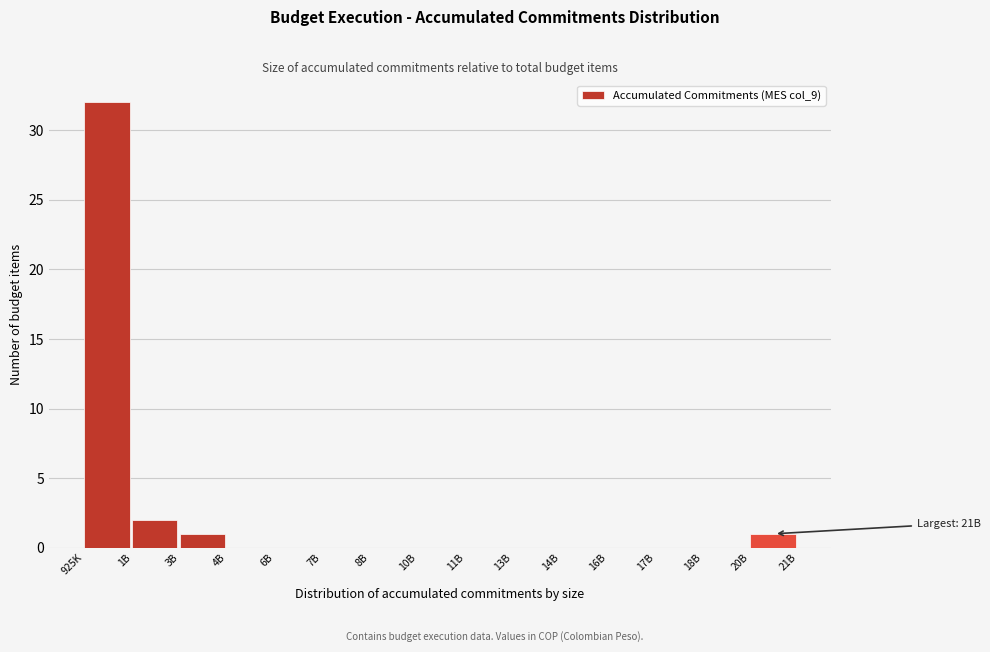

Reading left to right, what are all the values shown in this chart?

925K=32	1B=2	3B=1	4B=0	6B=0	7B=0	8B=0	10B=0	11B=0	13B=0	14B=0	16B=0	17B=0	18B=0	20B=1